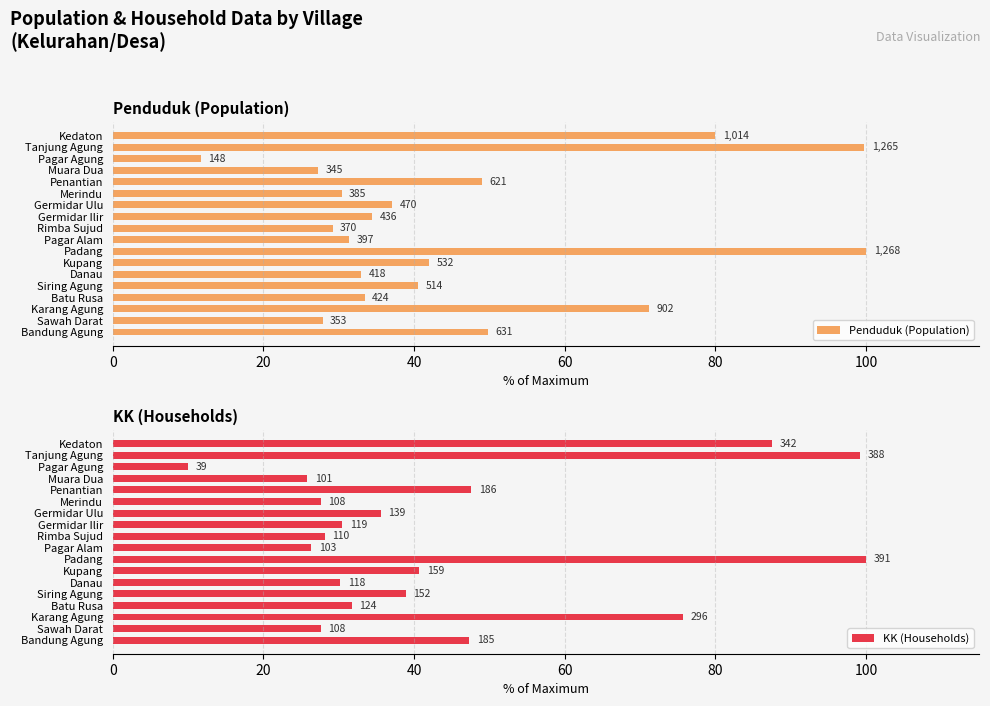

Is it true that KK (Households) equals 75.7 at Karang Agung?

True